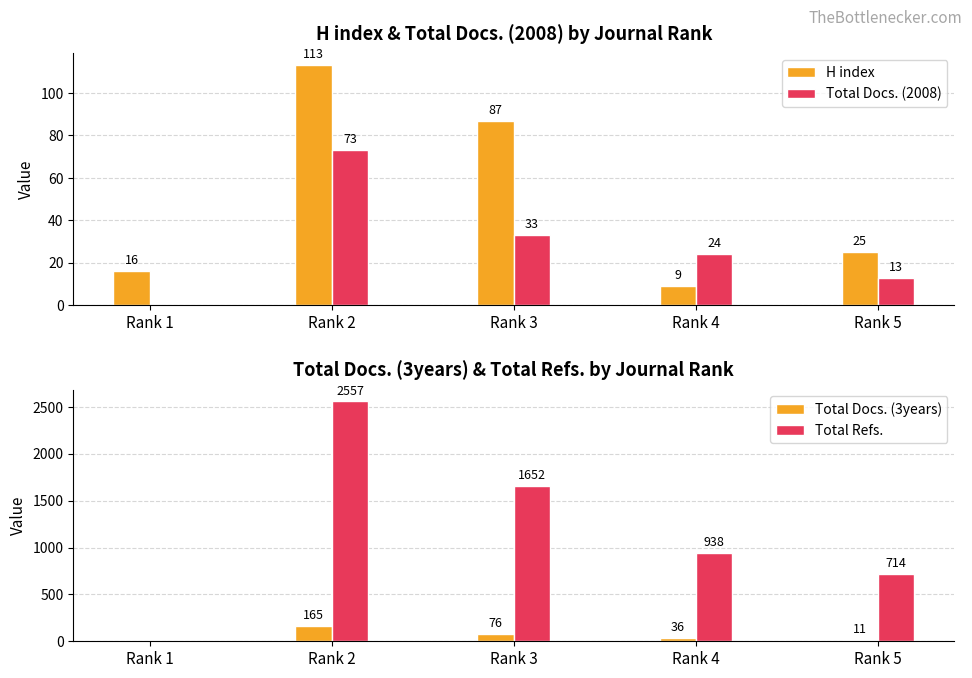

What is the total value across all series at Rank 3?

1848